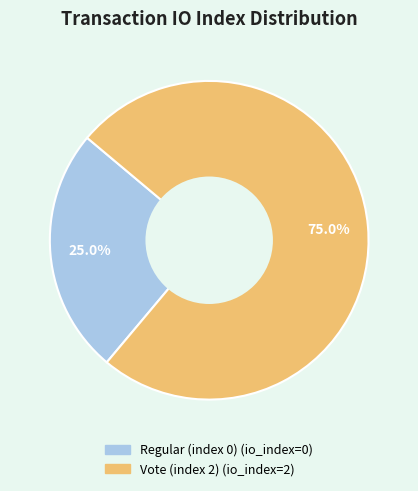

The Regular (index 0) slice represents 1% of the pie. True or false?

False